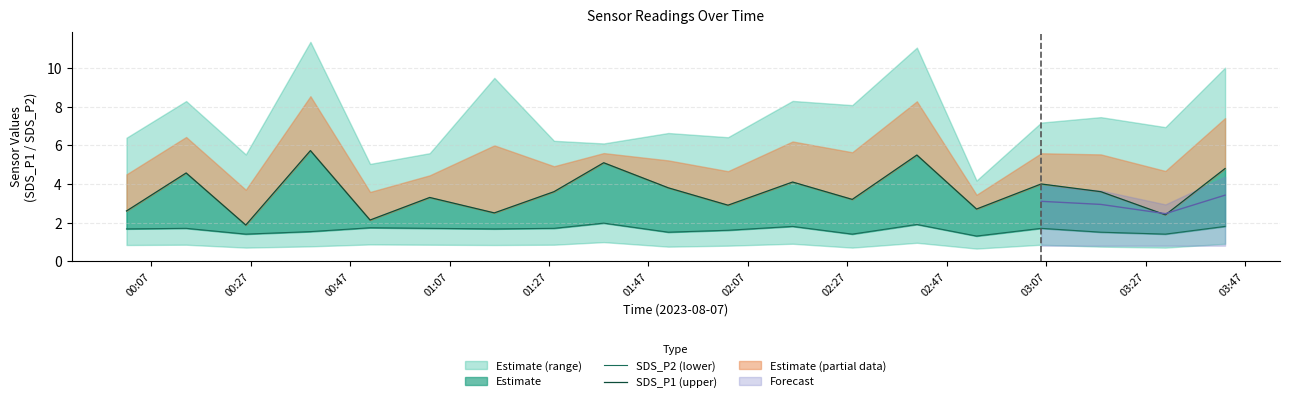

What is the spread (max minus min) of values at 01:07?

4.2